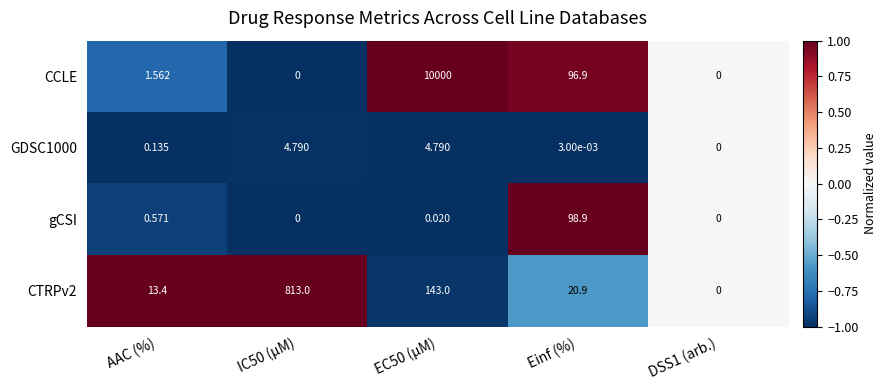

Rank the series by their maximum value, from lowest to highest.

GDSC1000, gCSI, CTRPv2, CCLE